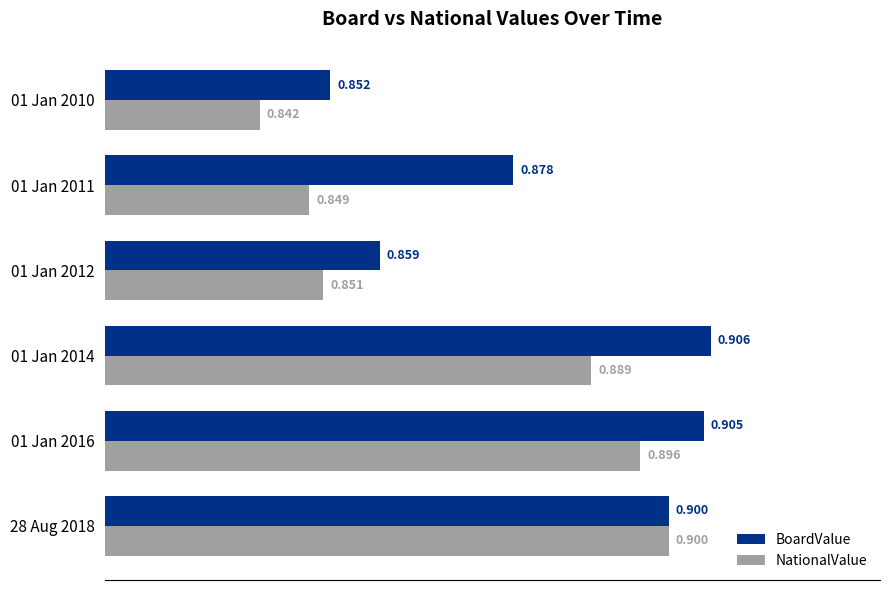

Which series has the largest range (max minus min)?

NationalValue